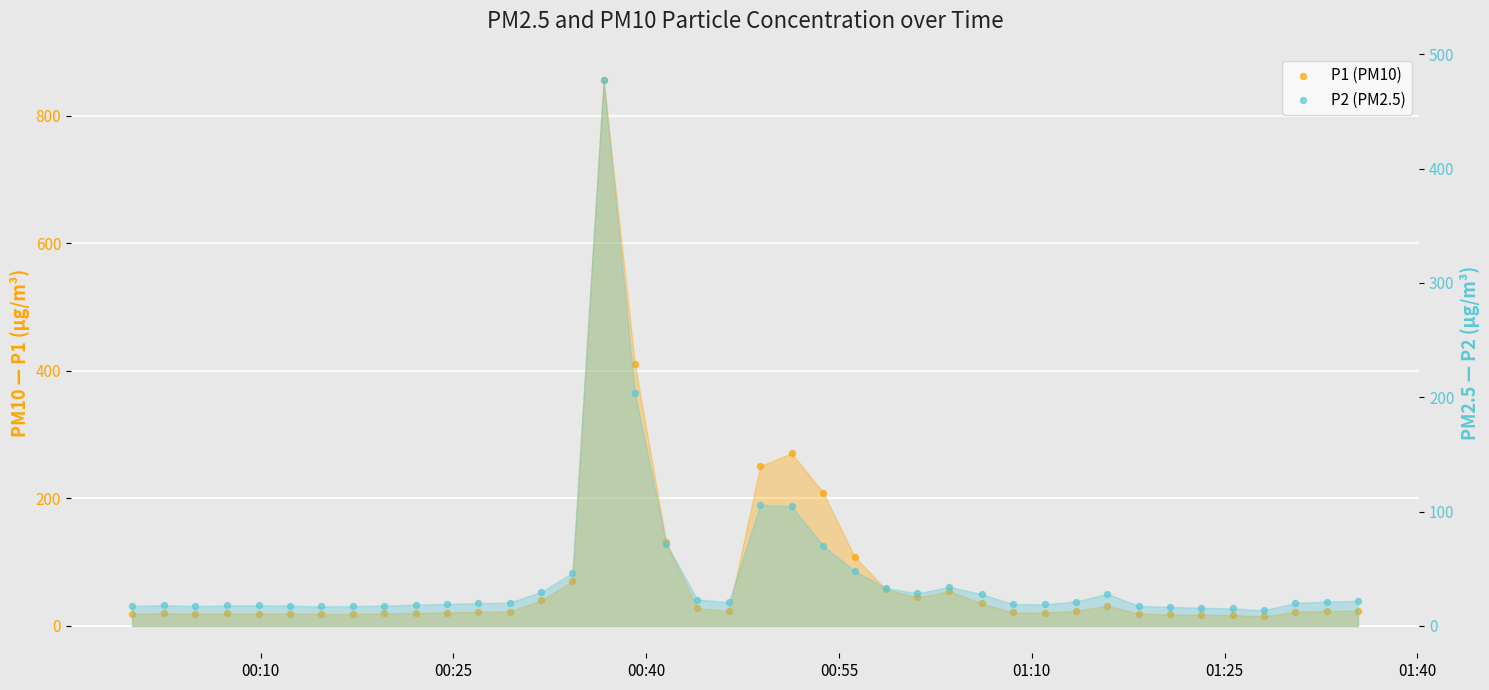

What are all the series names shown in the legend?

P1 (PM10), P2 (PM2.5)